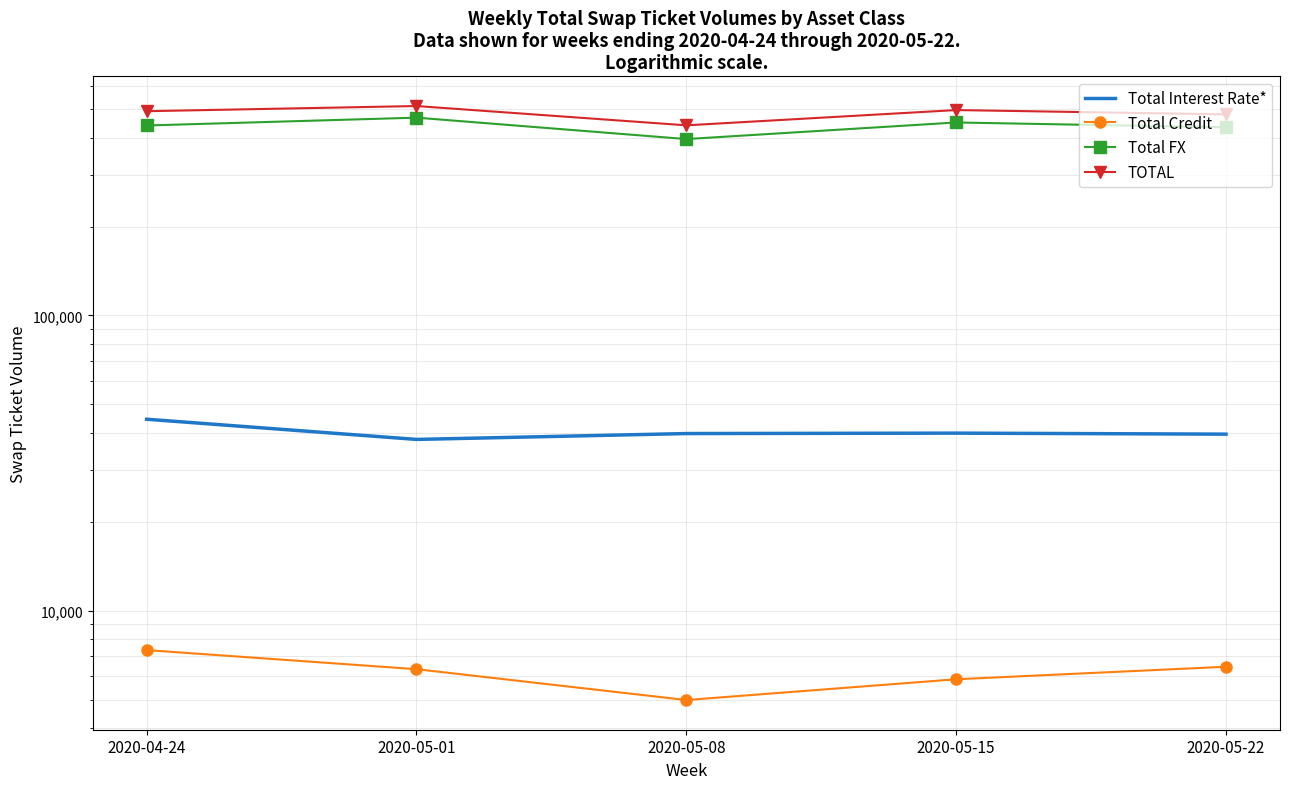

What is the minimum value for Total Credit?

4981